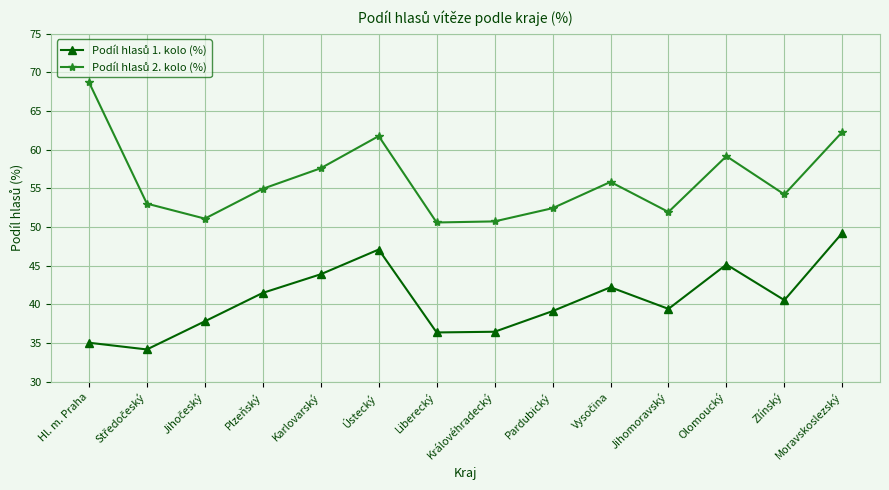

What is the spread (max minus min) of values at Karlovarský?

13.7